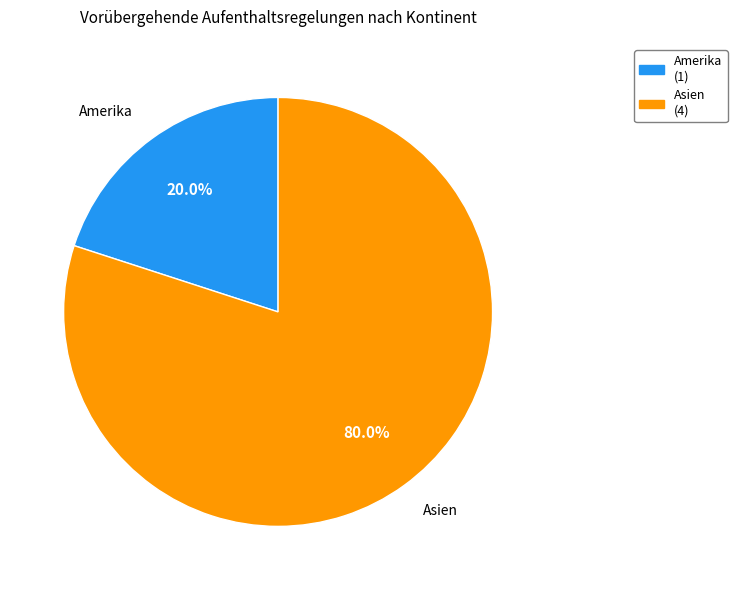

Is there a majority slice in this chart?

Yes